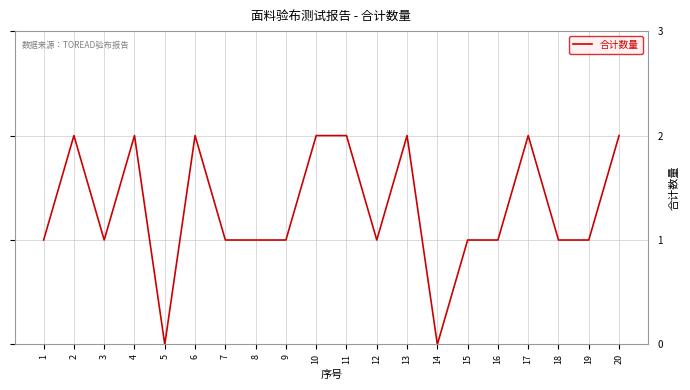

Does the chart have visible grid lines?

Yes